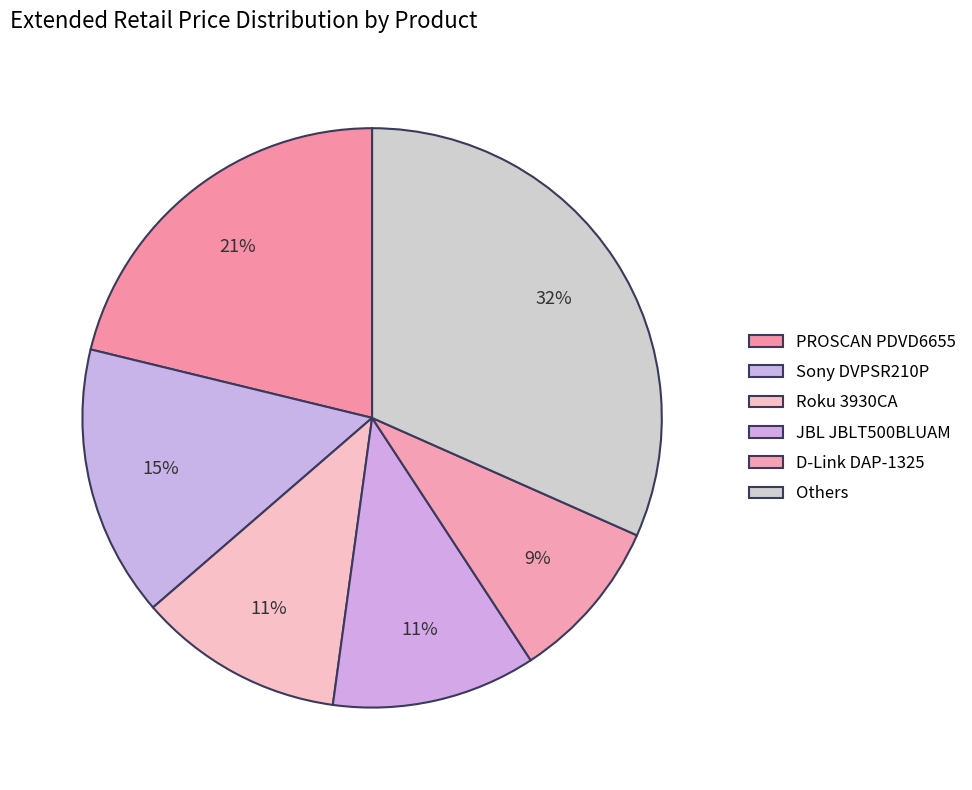

To the nearest percent, what percentage of the pie is JBL JBLT500BLUAM?

11%